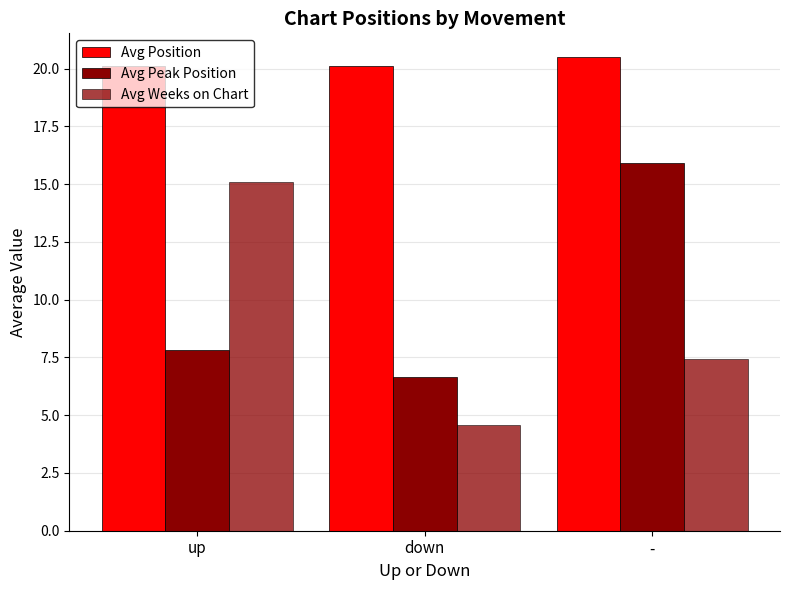

What is the maximum value for Avg Peak Position?

15.9